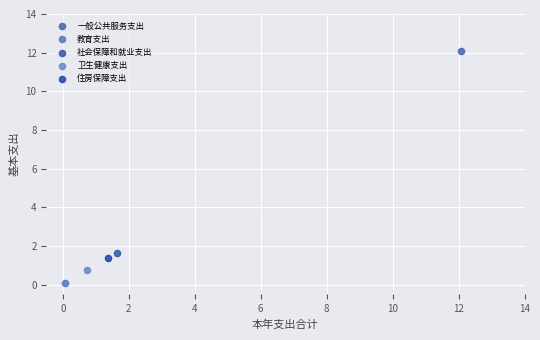

Which series contains the lowest Y value?

教育支出